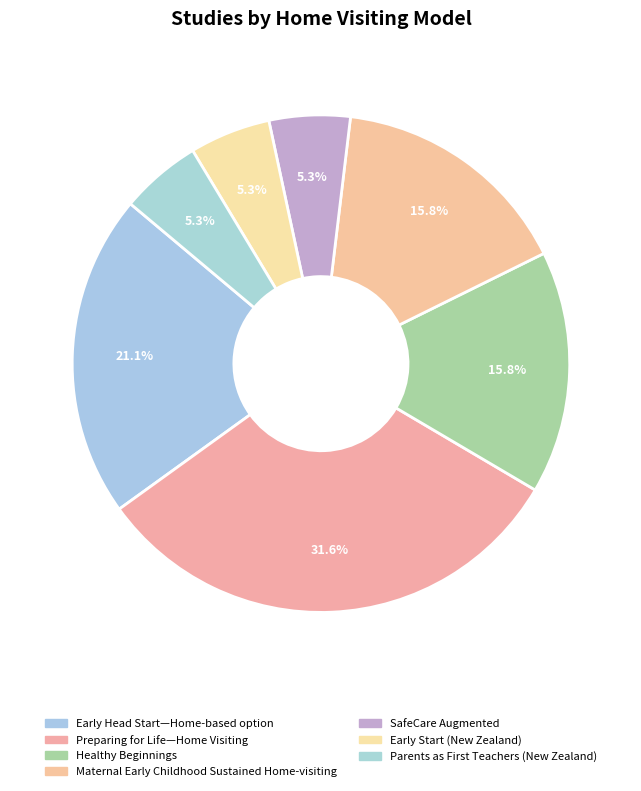

Is there a majority slice in this chart?

No